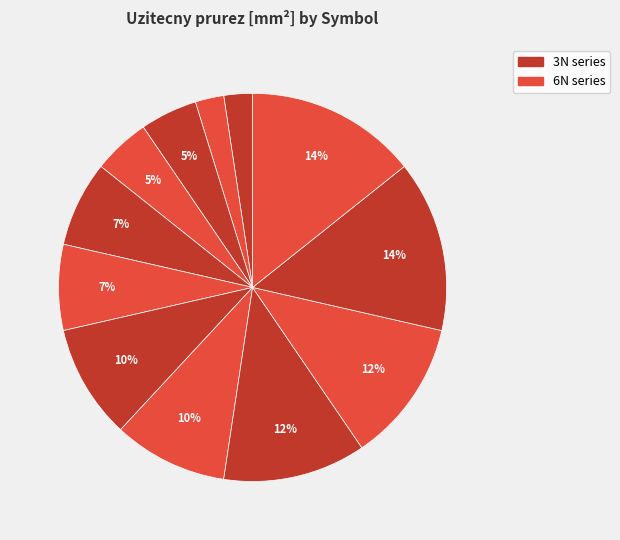

How many slices are in this pie chart?

12